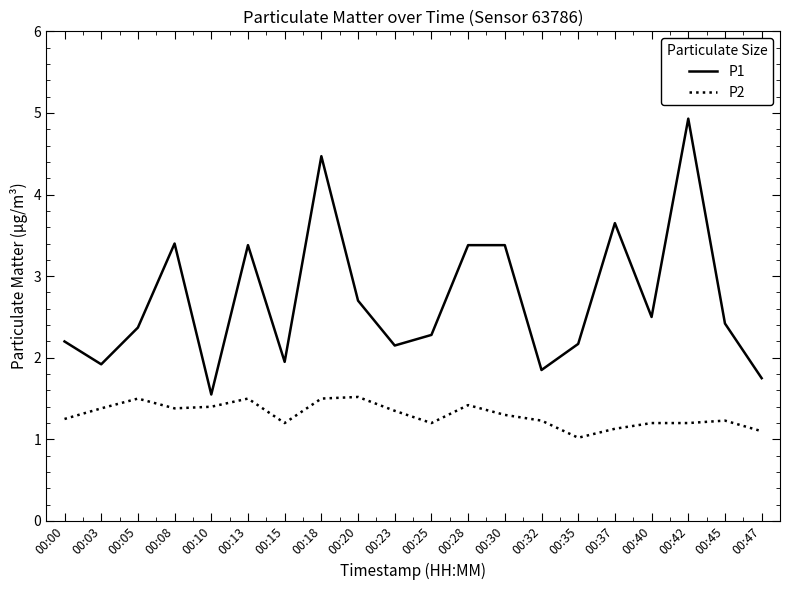

True or false: P1 and P2 cross at least once.

False